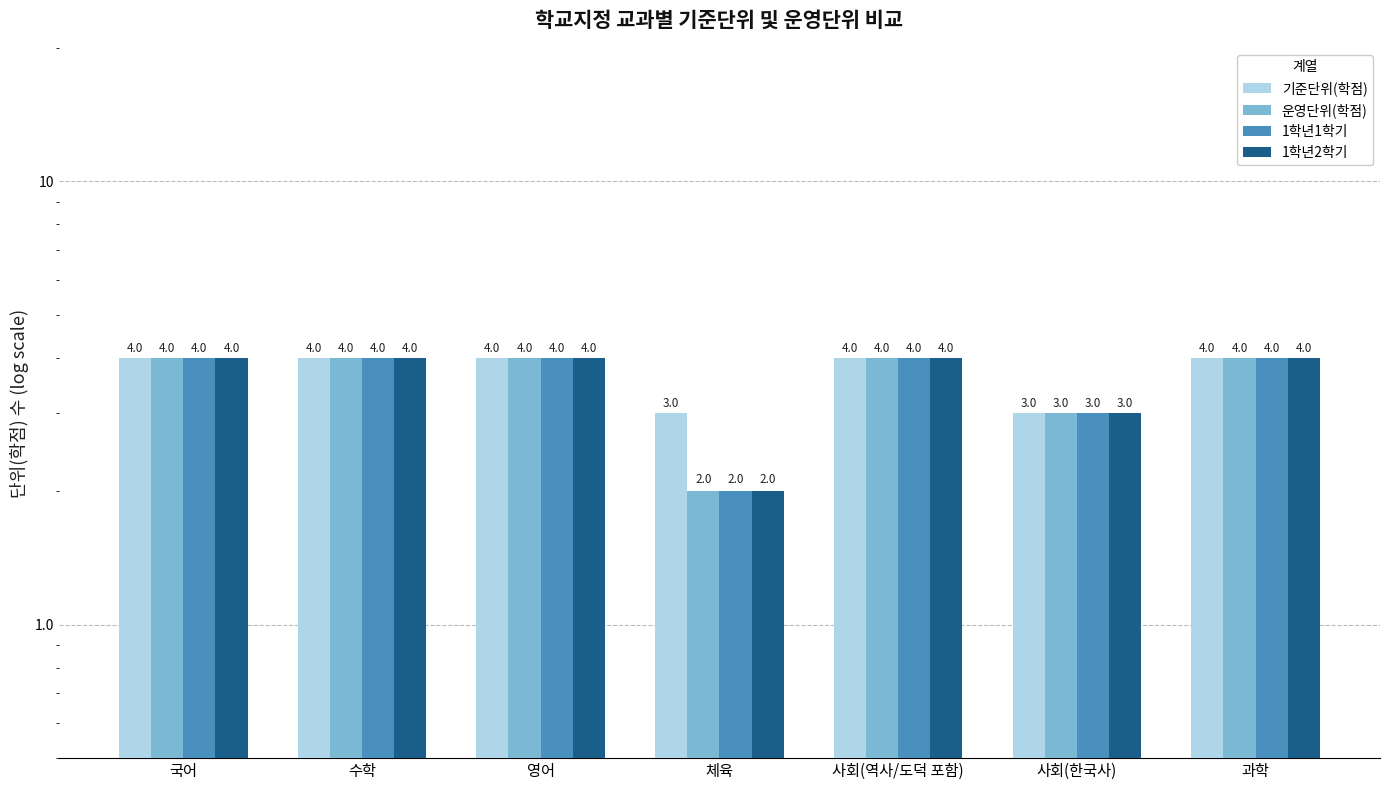

How many groups of bars are there?

7